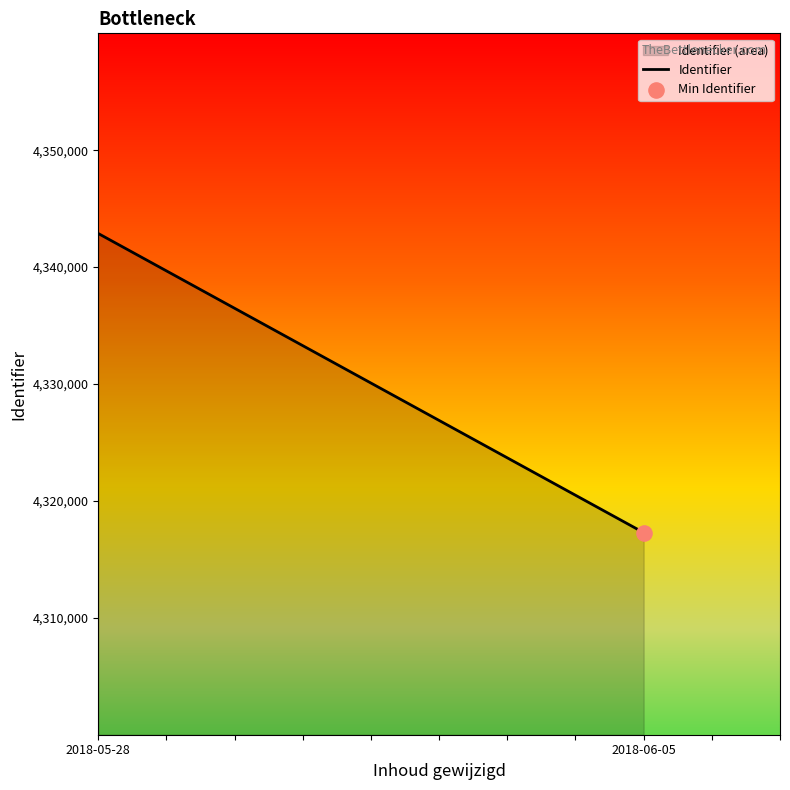

Approximately how many times larger is the value at 2018-06-05 compared to 2018-06-05?

1.0